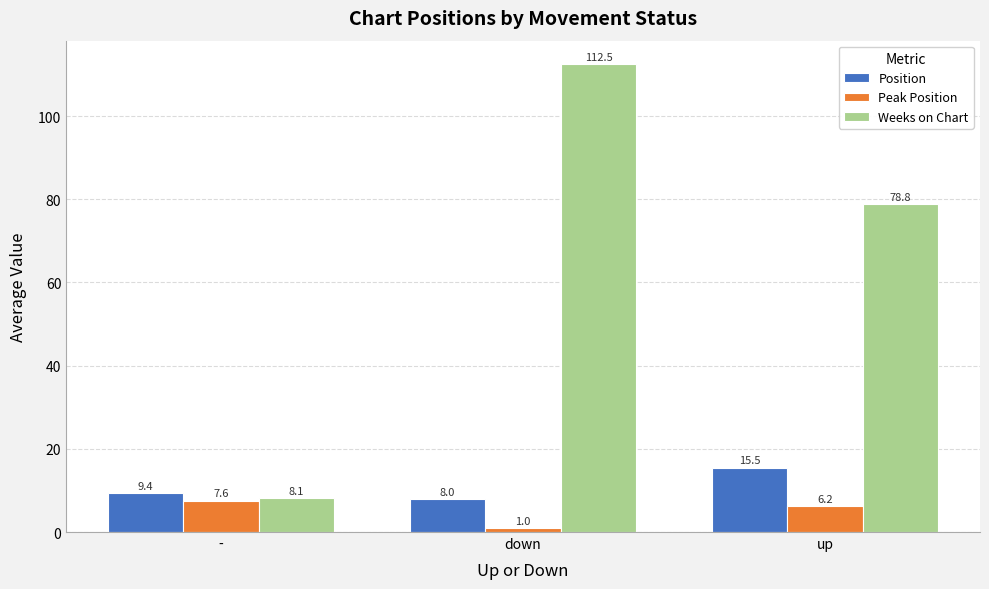

At which label is Position closest to 11?

-